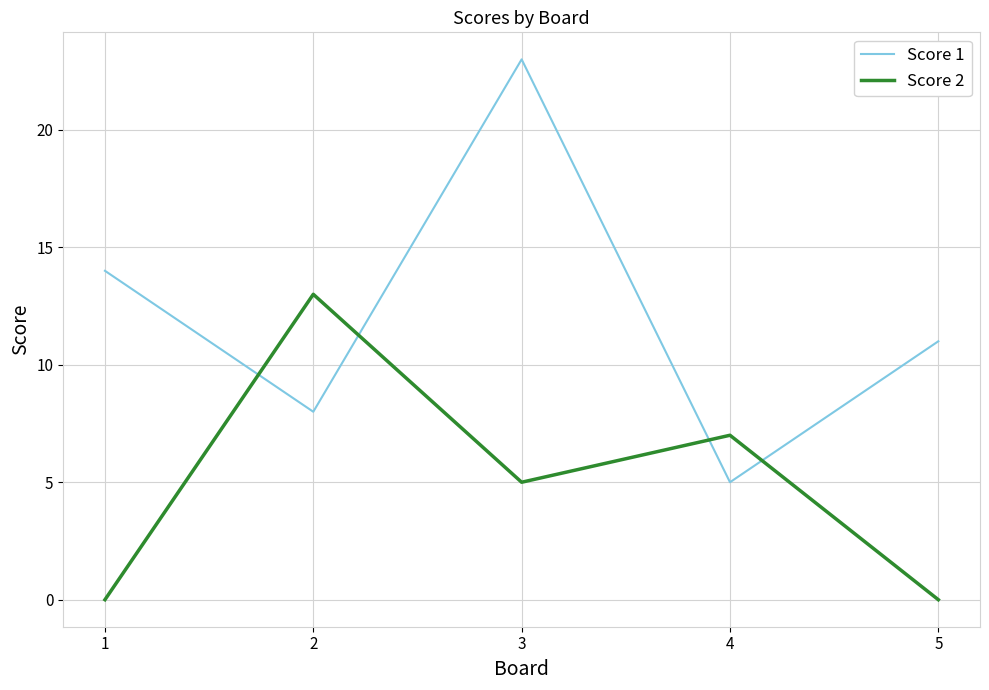

How many Score 1 values are between 8 and 14?

3